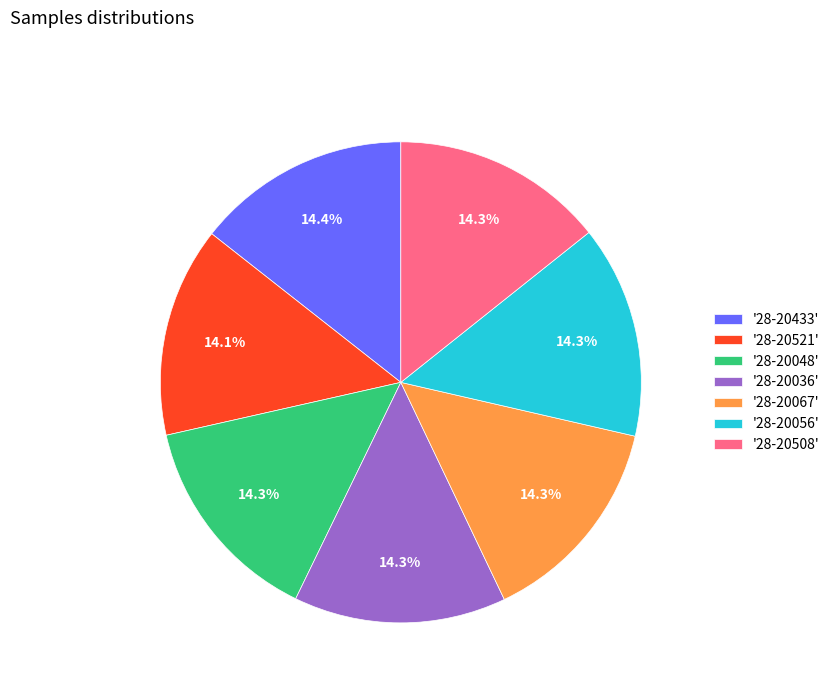

Approximately how many times larger is the value at '28-20056' compared to '28-20036'?

1.0